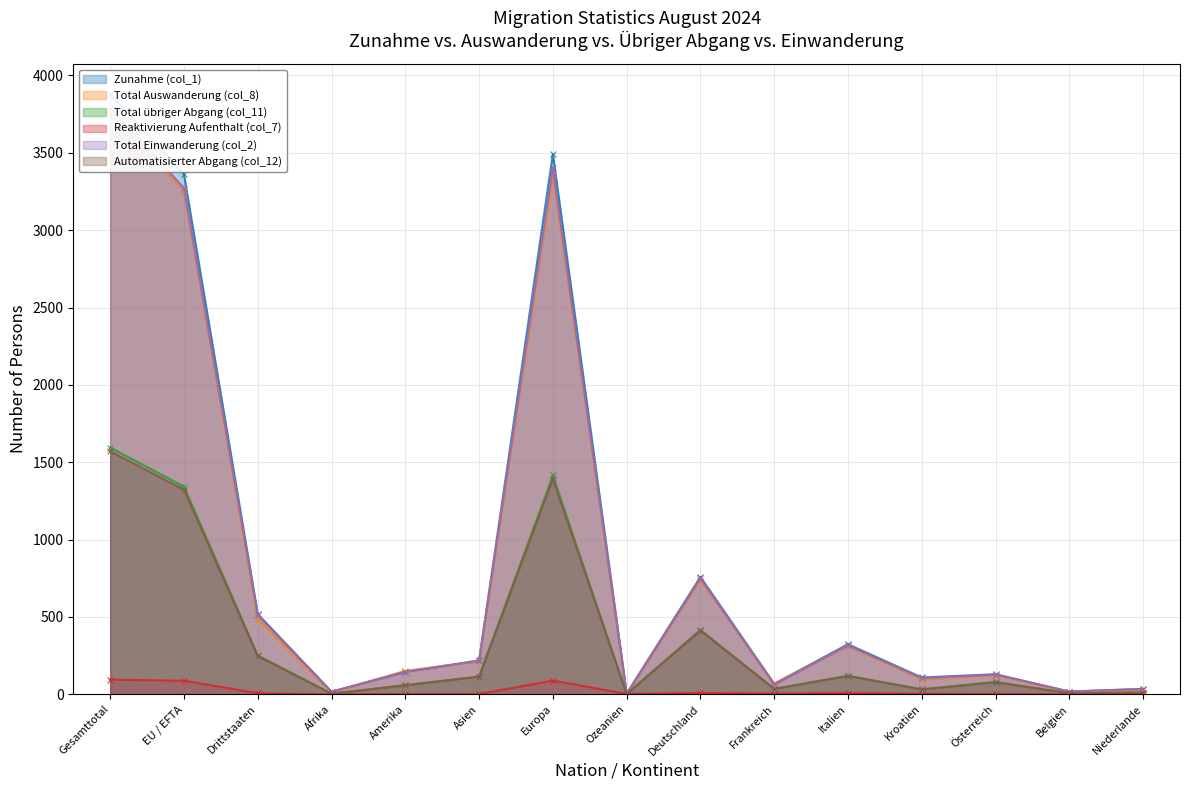

Reading left to right, list all the values displayed in this chart.

Zunahme (col_1): Gesamttotal=3880	EU / EFTA=3361	Drittstaaten=519	Afrika=17	Amerika=146	Asien=219	Europa=3493	Ozeanien=5	Deutschland=759	Frankreich=68	Italien=324	Kroatien=109	Österreich=130	Belgien=18	Niederlande=35
Total Auswanderung (col_8): Gesamttotal=3745	EU / EFTA=3258	Drittstaaten=487	Afrika=12	Amerika=152	Asien=213	Europa=3364	Ozeanien=4	Deutschland=739	Frankreich=70	Italien=313	Kroatien=97	Österreich=124	Belgien=17	Niederlande=27
Total übriger Abgang (col_11): Gesamttotal=1595	EU / EFTA=1343	Drittstaaten=252	Afrika=4	Amerika=59	Asien=115	Europa=1415	Ozeanien=2	Deutschland=417	Frankreich=35	Italien=120	Kroatien=32	Österreich=79	Belgien=7	Niederlande=11
Reaktivierung Aufenthalt (col_7): Gesamttotal=95	EU / EFTA=88	Drittstaaten=7	Afrika=0	Amerika=1	Asien=2	Europa=89	Ozeanien=3	Deutschland=9	Frankreich=5	Italien=8	Kroatien=4	Österreich=2	Belgien=0	Niederlande=0
Total Einwanderung (col_2): Gesamttotal=3785	EU / EFTA=3273	Drittstaaten=512	Afrika=17	Amerika=145	Asien=217	Europa=3404	Ozeanien=2	Deutschland=750	Frankreich=63	Italien=316	Kroatien=105	Österreich=128	Belgien=18	Niederlande=35
Automatisierter Abgang (col_12): Gesamttotal=1570	EU / EFTA=1323	Drittstaaten=247	Afrika=4	Amerika=59	Asien=114	Europa=1391	Ozeanien=2	Deutschland=412	Frankreich=35	Italien=119	Kroatien=32	Österreich=79	Belgien=7	Niederlande=11